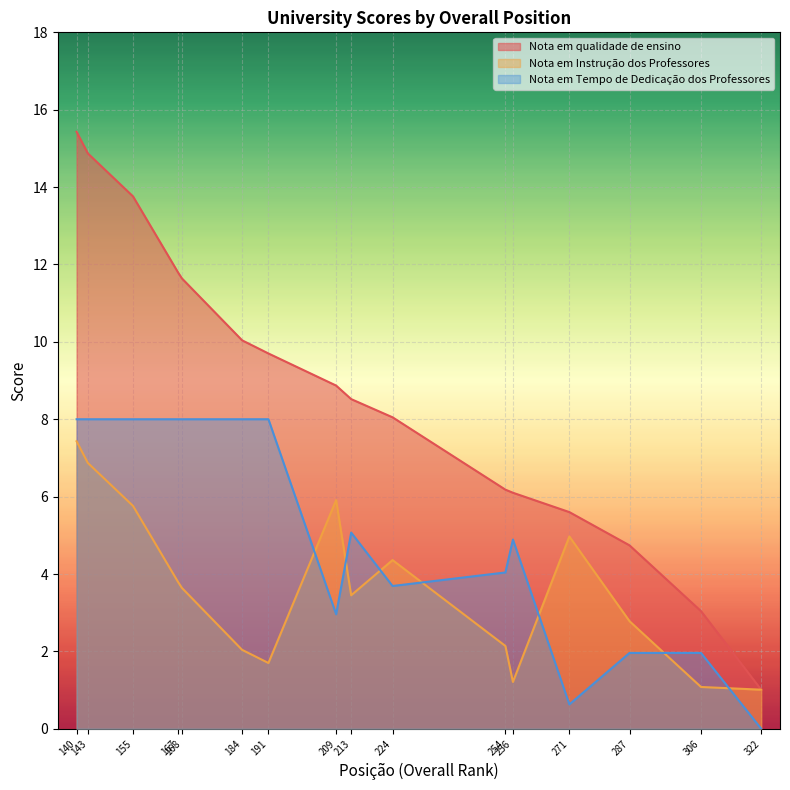

What is the difference between the maximum and minimum values in the Nota em Tempo de Dedicação dos Professores series?

8.0